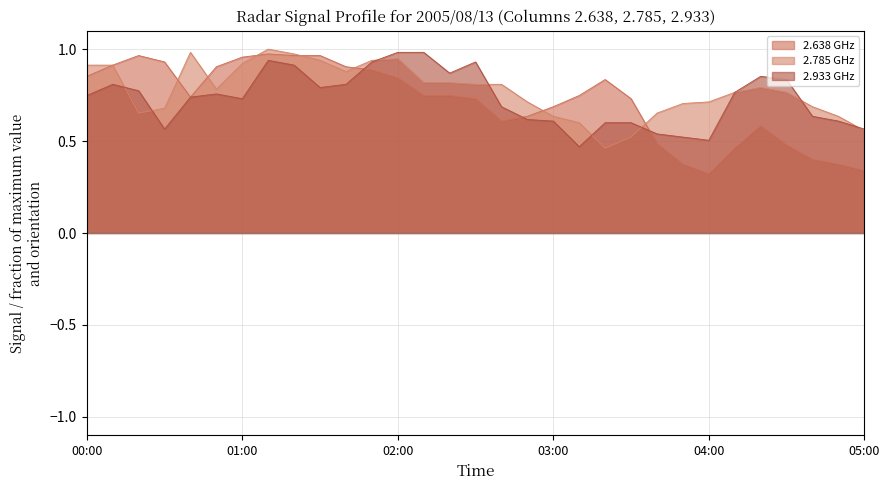

Rank the series by their average value, from highest to lowest.

2.785 GHz, 2.933 GHz, 2.638 GHz